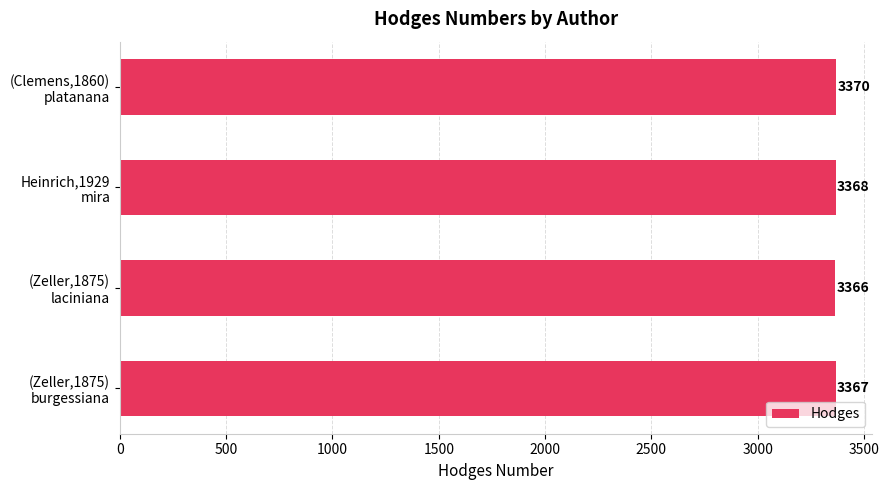

What is the average value?

3368